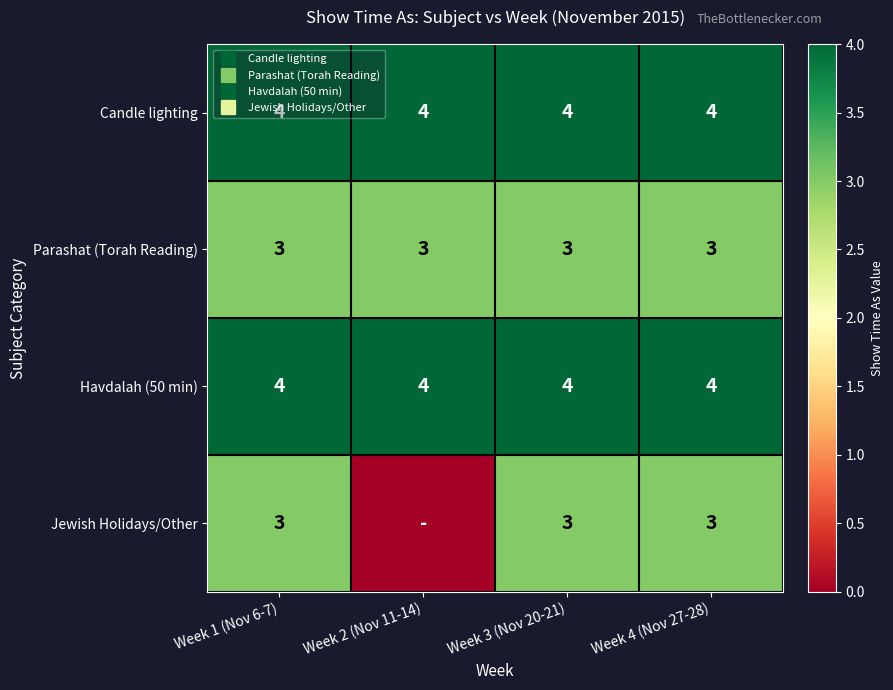

How many data points does each series have?

4